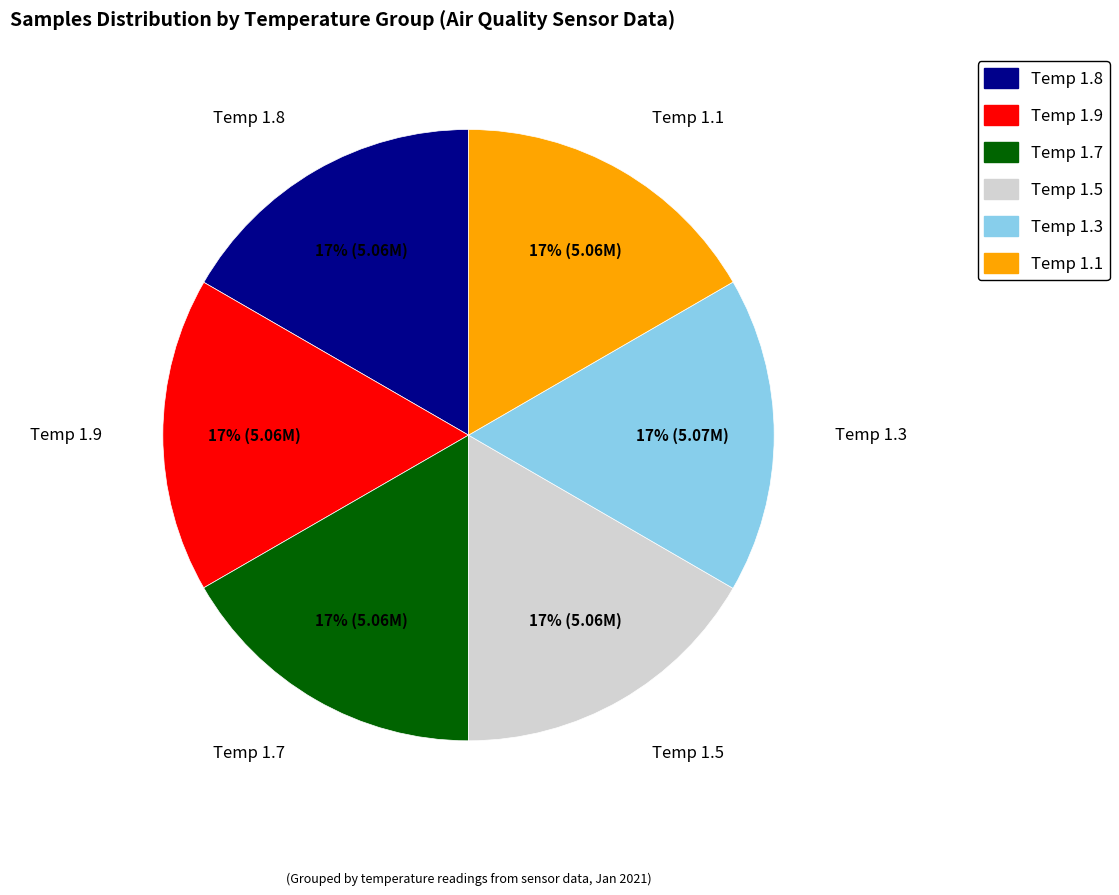

To the nearest percent, what is the average slice percentage?

17%